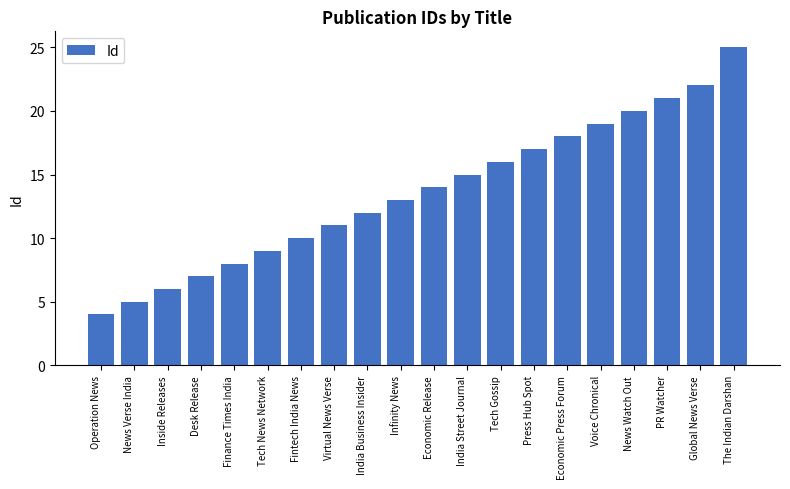

How many bars are there in total?

20